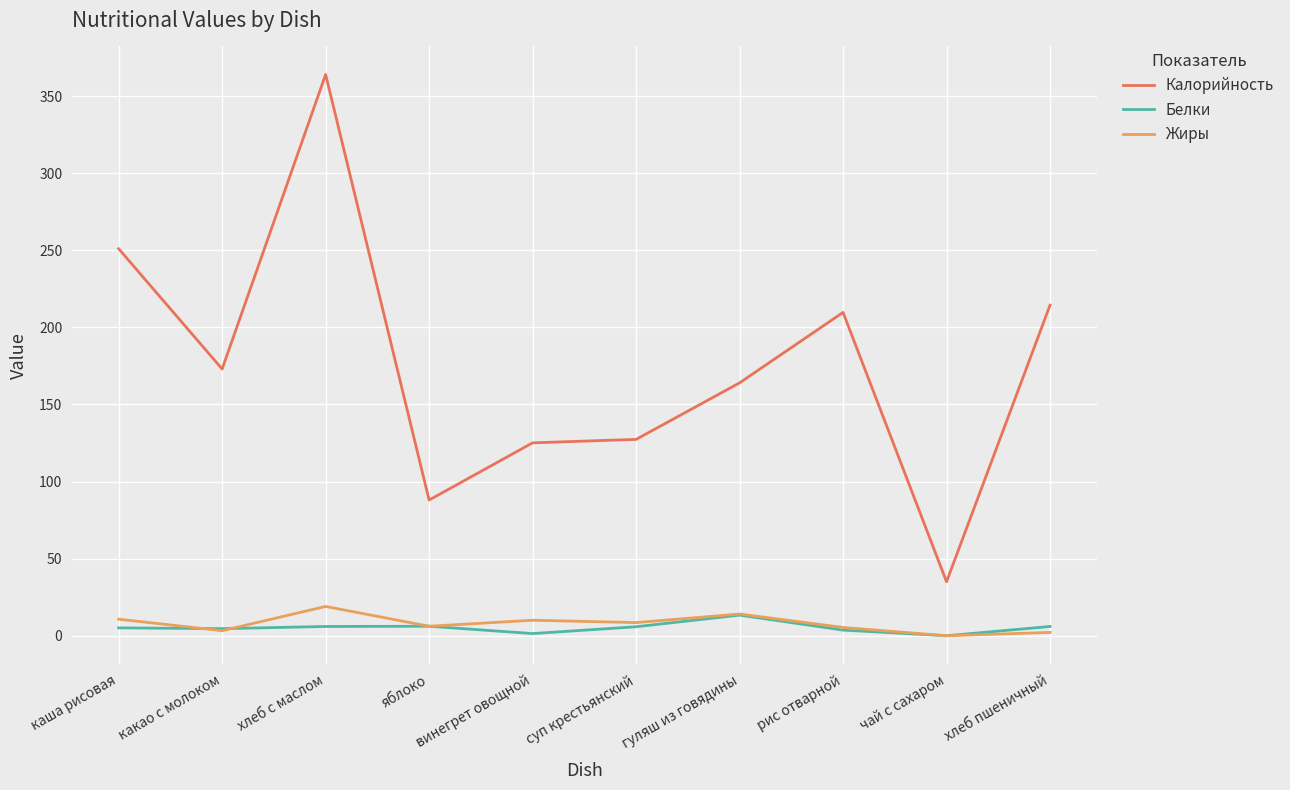

Is it true that Калорийность equals 164.0 at гуляш из говядины?

True